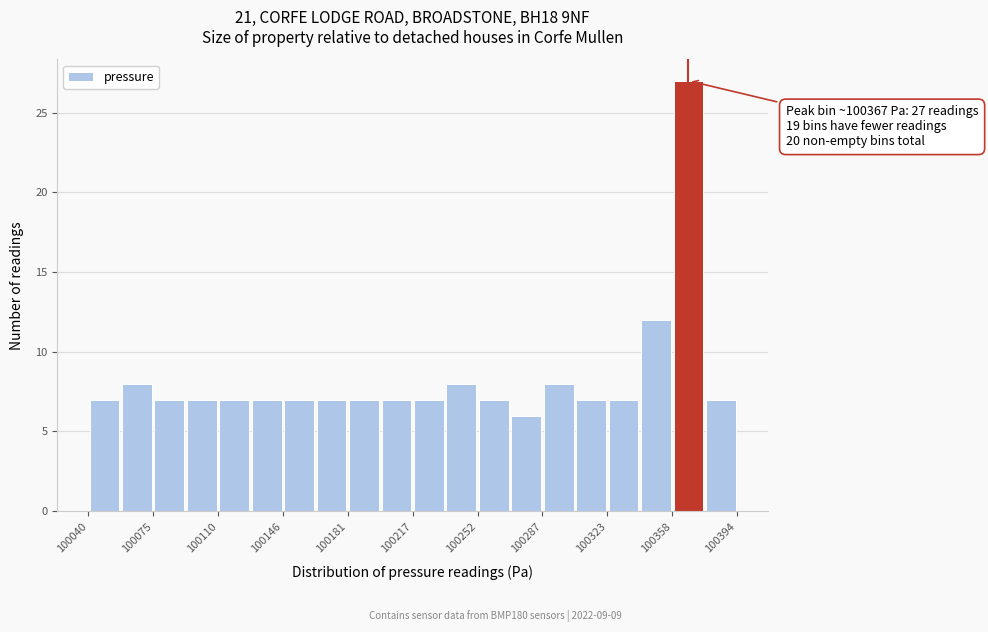

Around what value on the x-axis is the tallest bar? Give the approximate position of its centre, as read against the axis.

100365